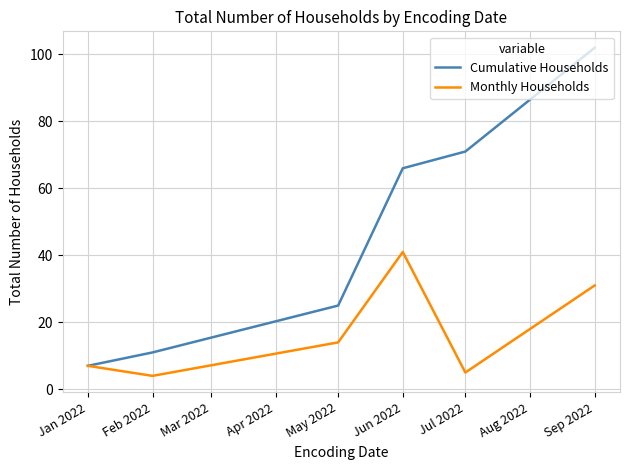

What is the difference between the Monthly Households values at Jun 2022 and May 2022?

27